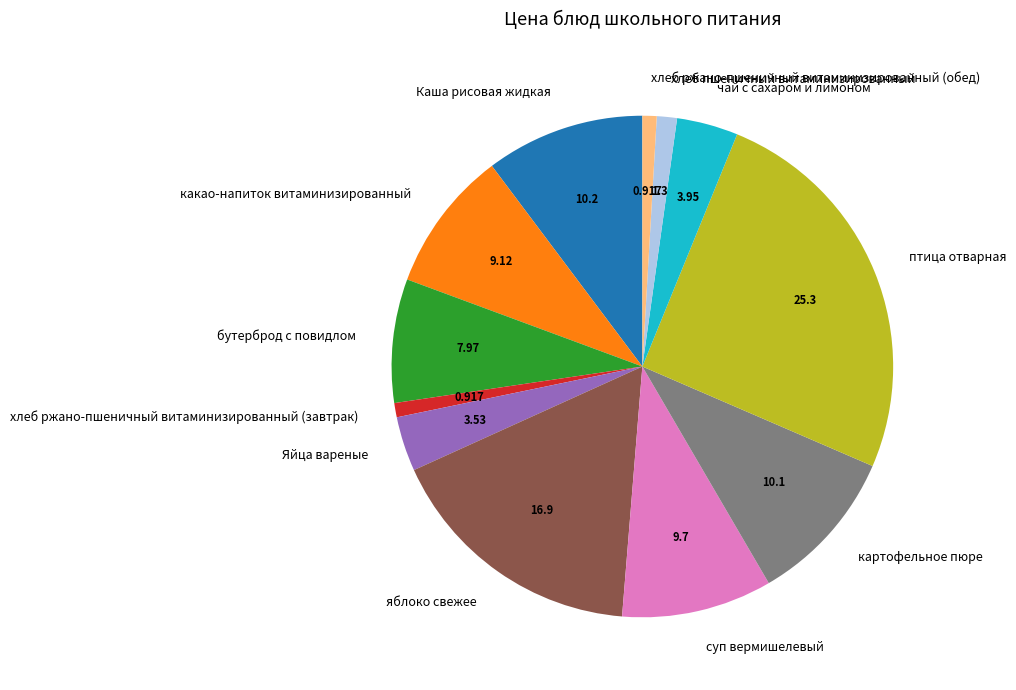

Approximately how many times larger is the value at хлеб пшеничный витаминизированный compared to хлеб ржано-пшеничный витаминизированный (обед)?

1.4